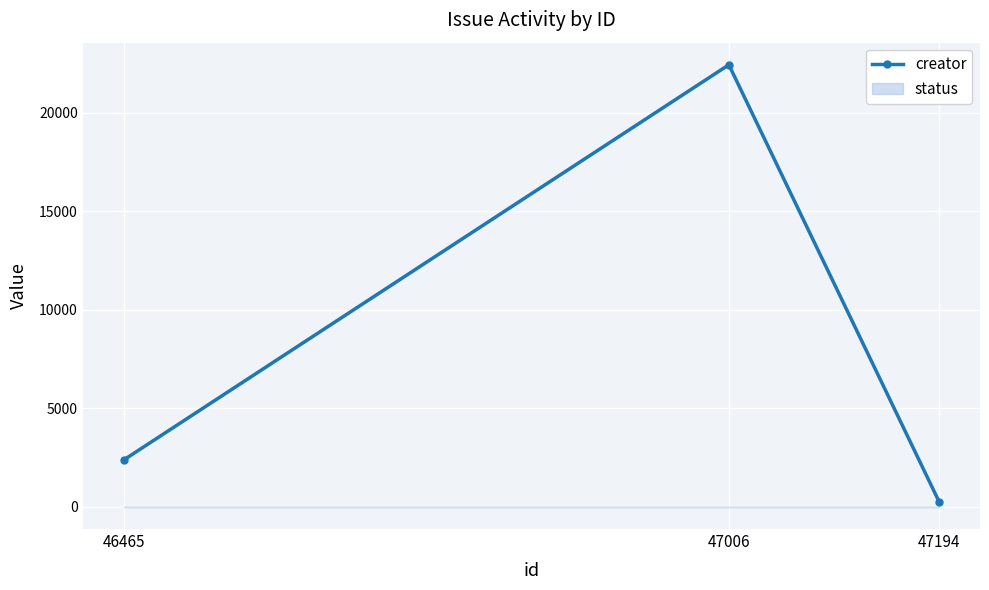

Is it true that the value at 46465 is 2377?

True